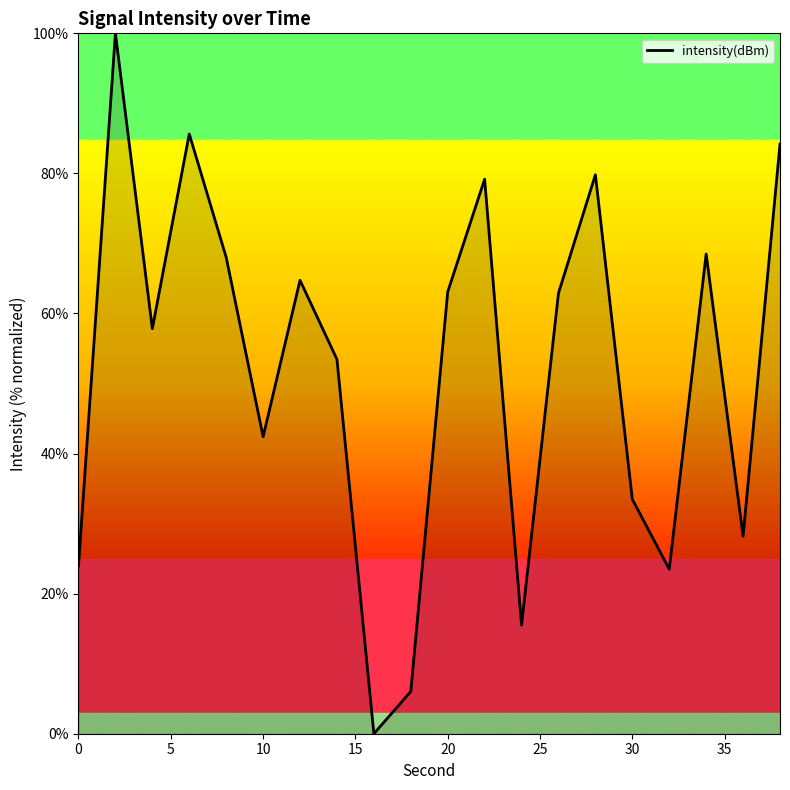

What is the maximum value shown in the chart?

100.0